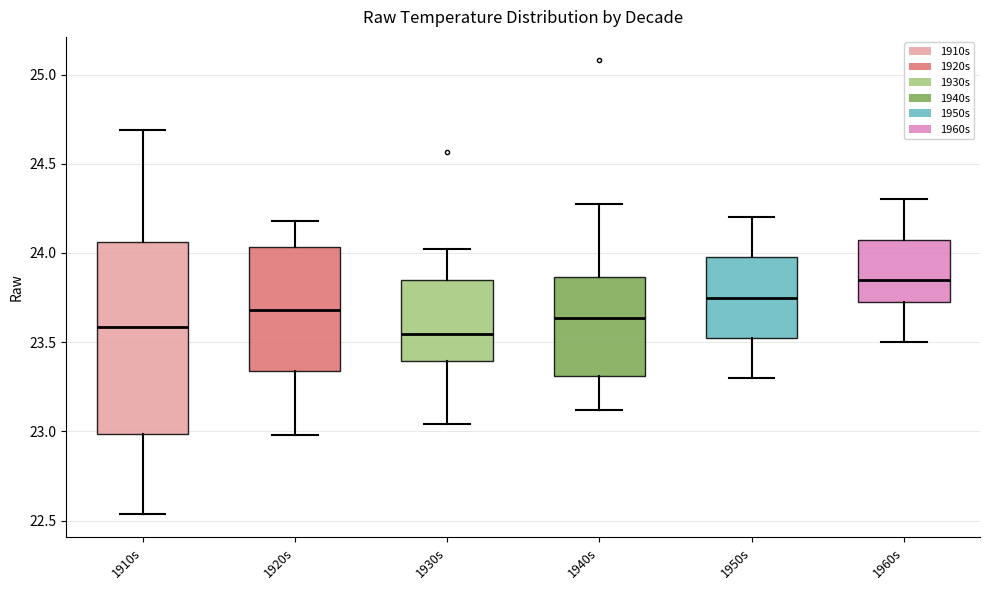

Reading left to right, transcribe this box plot: for each box, give where its median line is, the range the box spans, and where its two whiskers end, as read against the y-axis. The values are not printed on the chart, so give them approximately, as read against the axis.

1910s: median 23.60, box 23.00 to 24.05, whiskers 22.55 to 24.70
1920s: median 23.70, box 23.35 to 24.05, whiskers 23.00 to 24.20
1930s: median 23.55, box 23.40 to 23.85, whiskers 23.05 to 24.00
1940s: median 23.65, box 23.30 to 23.85, whiskers 23.10 to 24.30
1950s: median 23.75, box 23.55 to 24.00, whiskers 23.30 to 24.20
1960s: median 23.85, box 23.75 to 24.10, whiskers 23.50 to 24.30